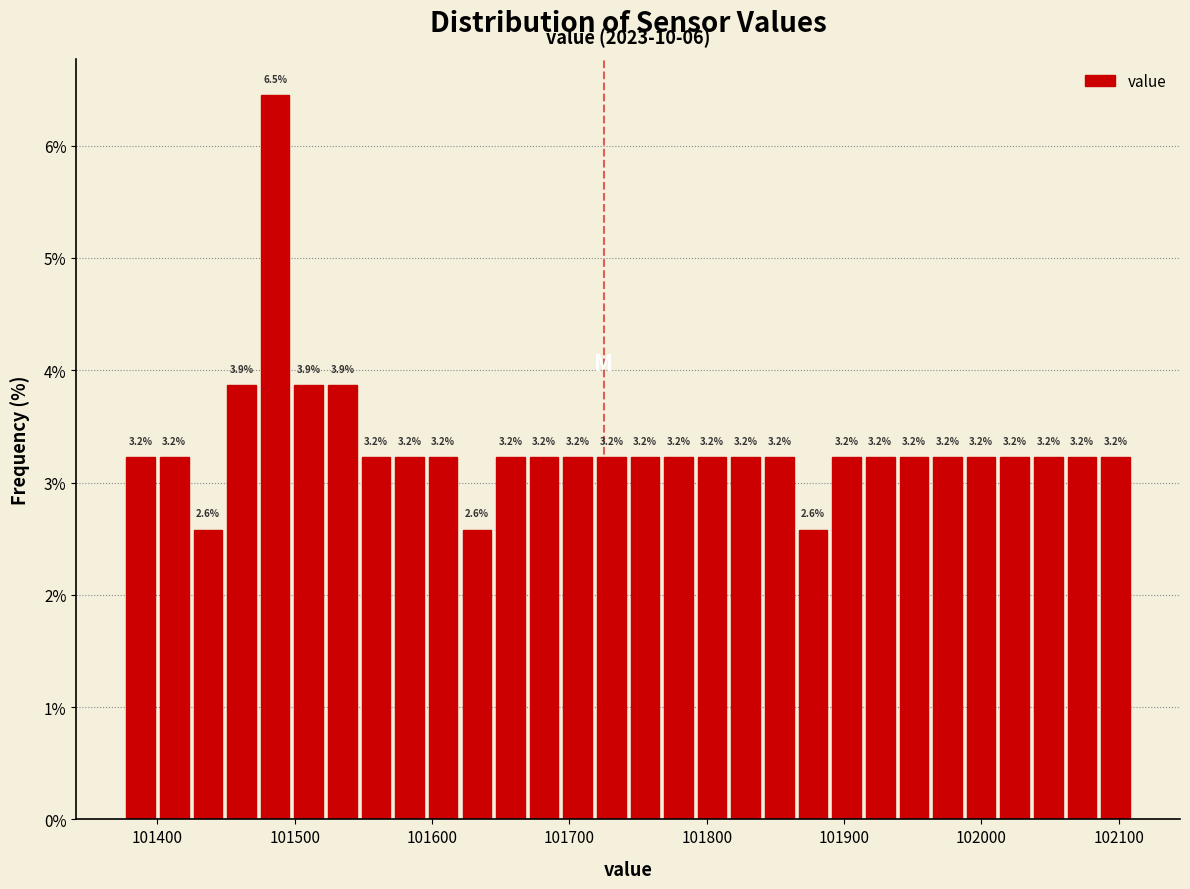

Read against the x-axis, roughly where is the centre of the tallest bar?

101490